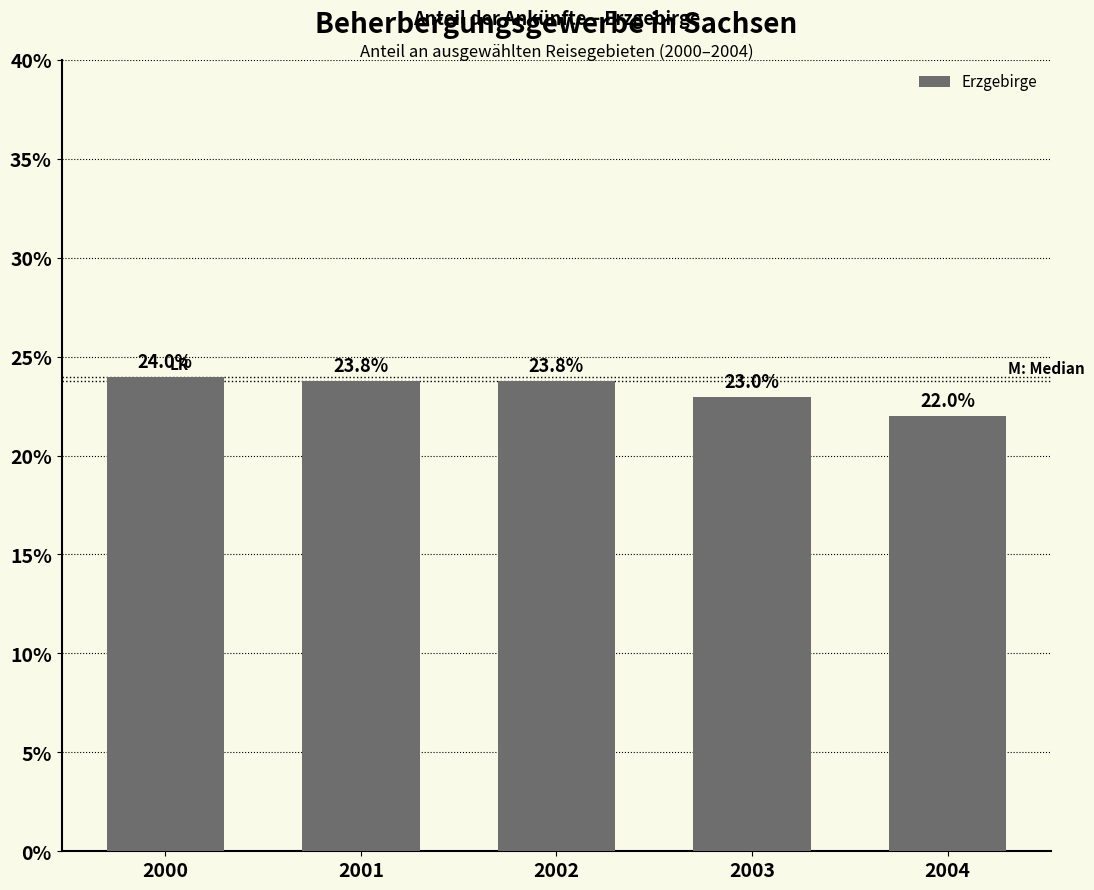

The chart shows a value of 24.0 at 2000. True or false?

True